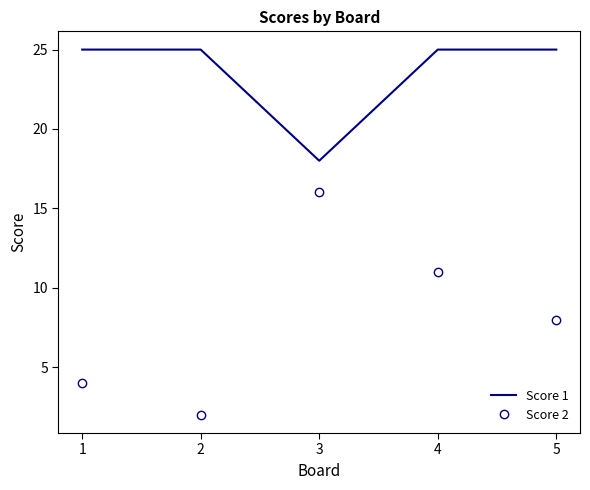

List the labels in order of Score 2 value, largest first.

3, 4, 5, 1, 2